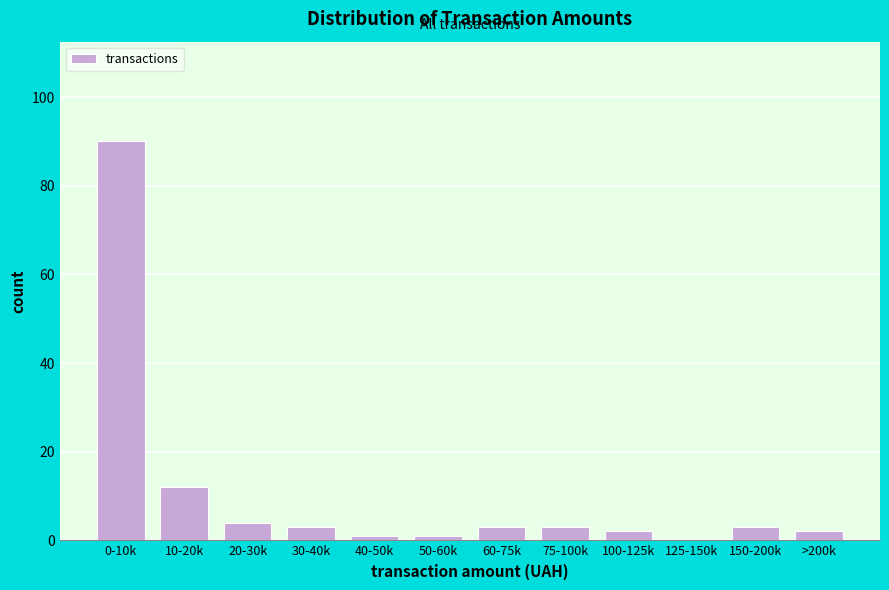

Reading left to right, transcribe all the data shown in this chart.

0-10k=90	10-20k=12	20-30k=4	30-40k=3	40-50k=1	50-60k=1	60-75k=3	75-100k=3	100-125k=2	125-150k=0	150-200k=3	>200k=2